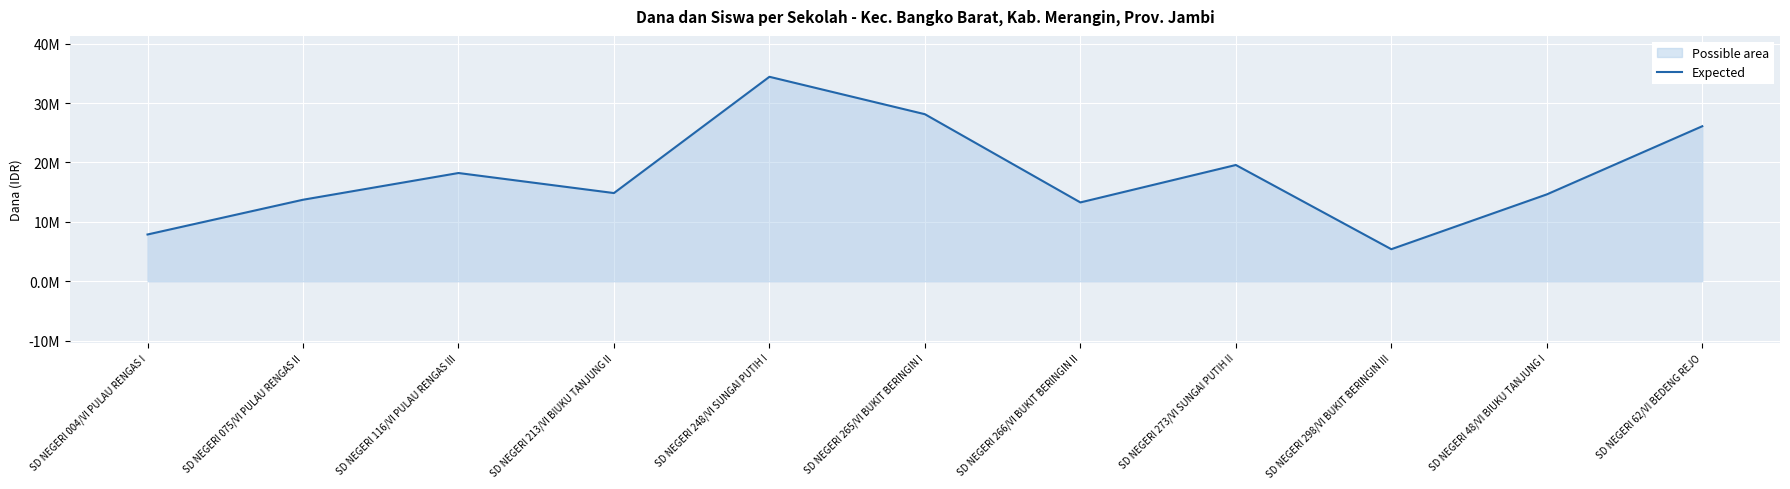

What value does the data have at SD NEGERI 265/VI BUKIT BERINGIN I?

28125000